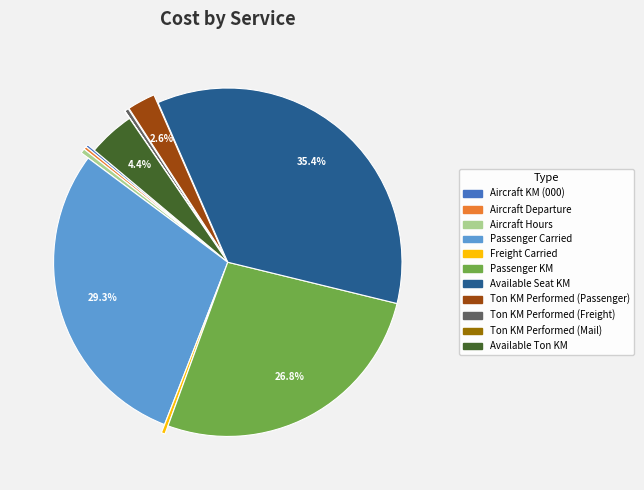

What percentage is the Ton KM Performed (Passenger) slice, to the nearest percent?

3%